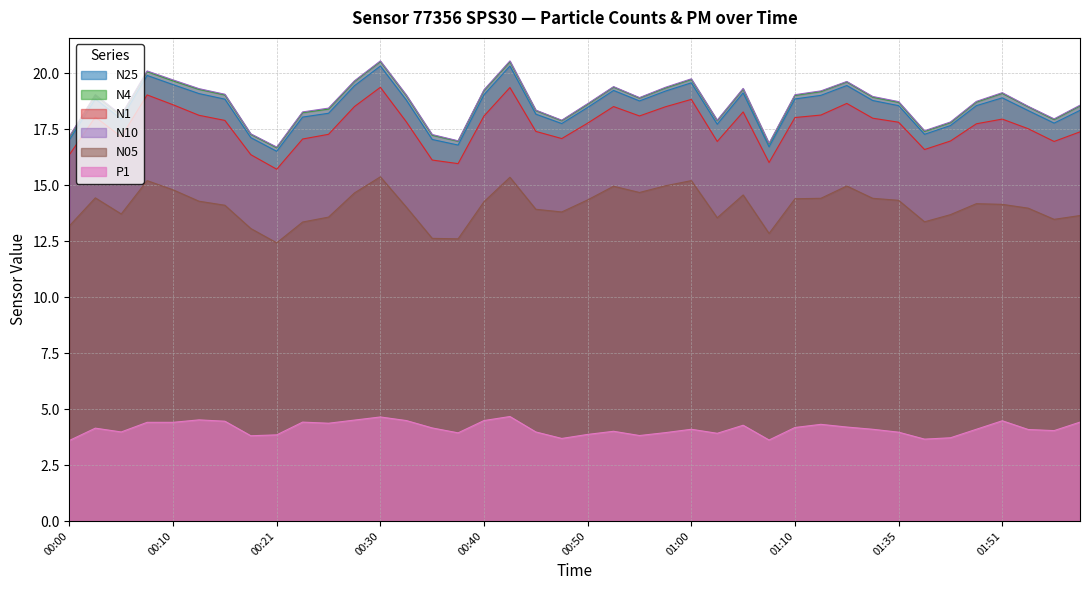

Which series has the widest spread of values?

N4